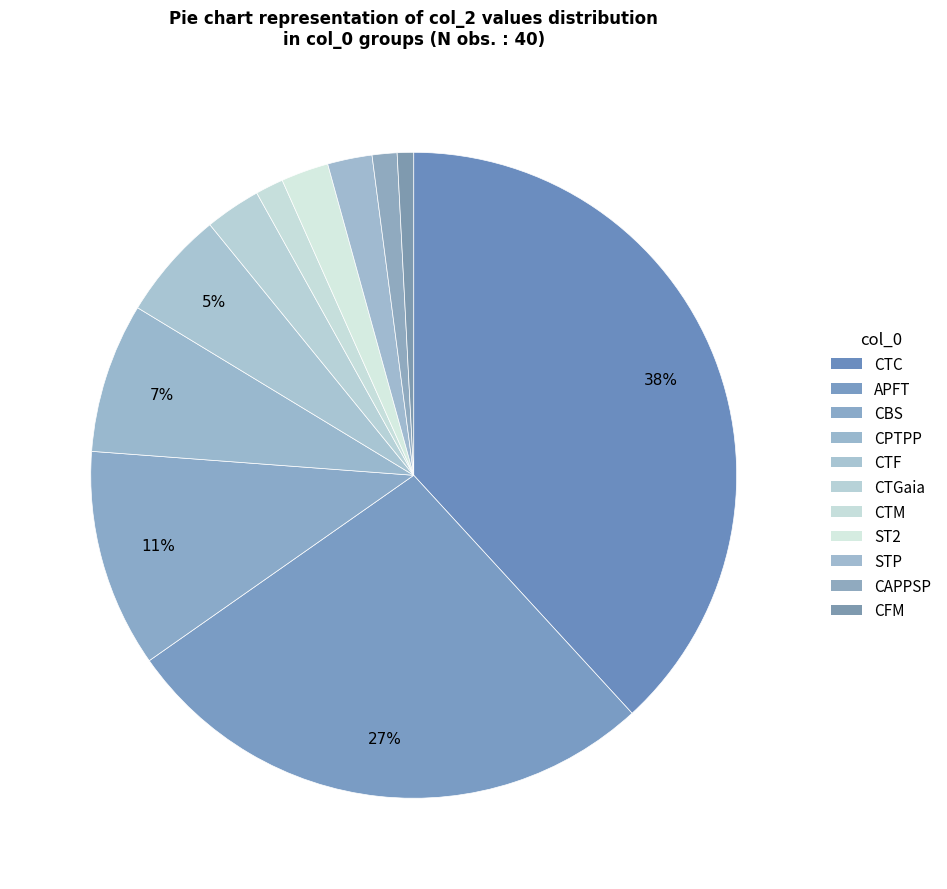

Rank the categories by value from highest to lowest.

CTC, APFT, CBS, CPTPP, CTF, CTGaia, ST2, STP, CTM, CAPPSP, CFM